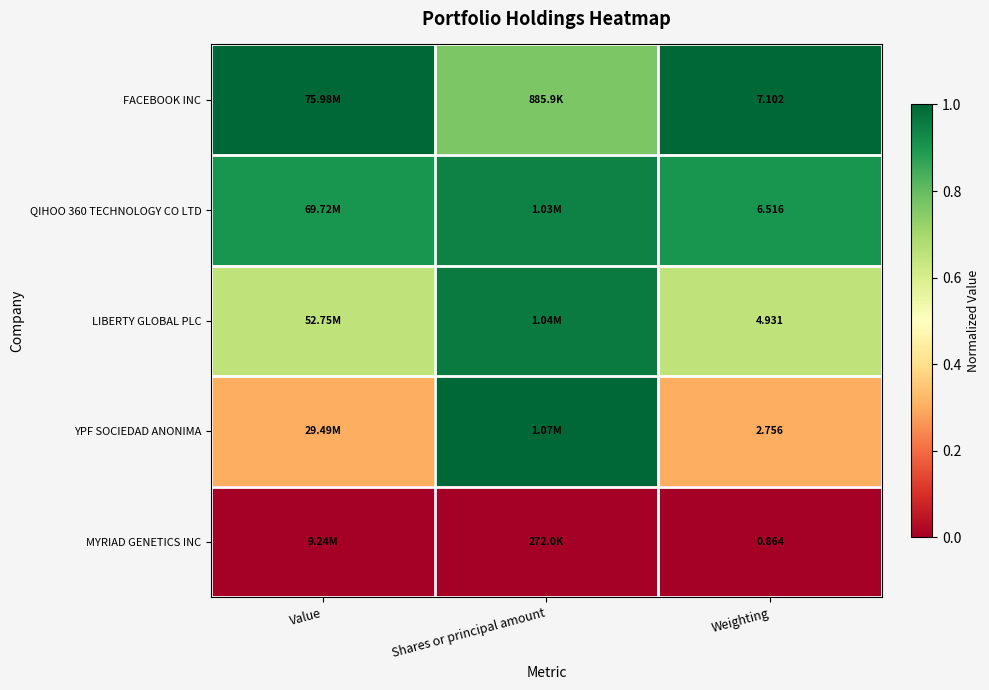

Which label corresponds to the smallest value in the chart?

Value